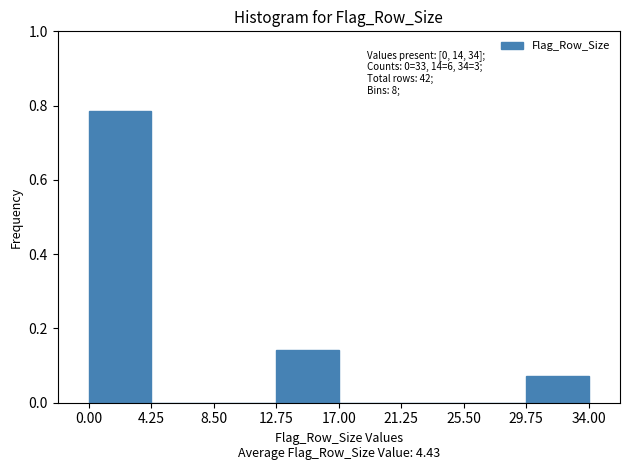

Which range on the x-axis has the tallest bar?

0.00 to 4.25